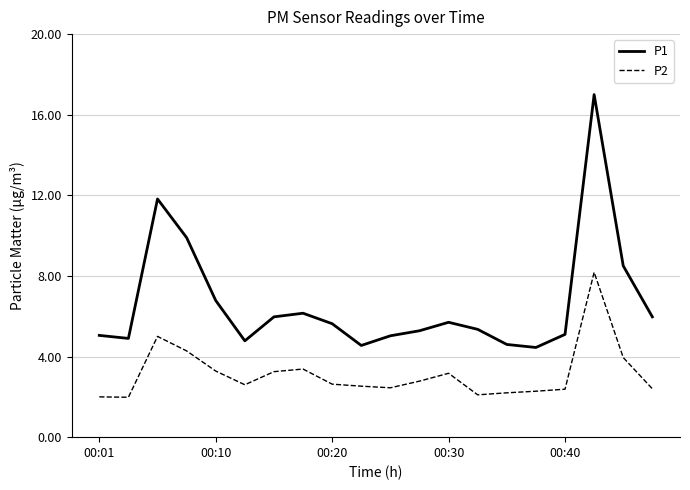

In P1, how many points are higher than both neighbors (excluding endpoints)?

4